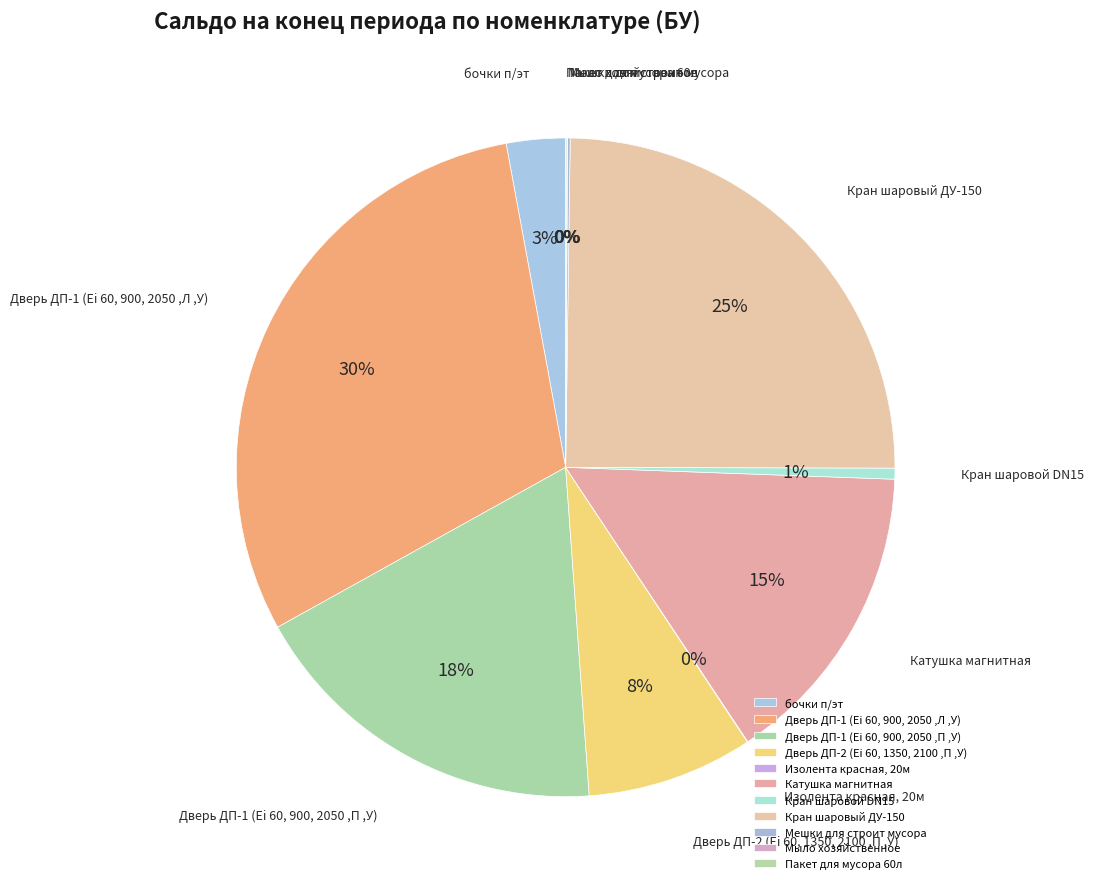

Do Дверь ДП-1 (Ei 60, 900, 2050 ,Л ,У) and Дверь ДП-2 (Ei 60, 1350, 2100 ,П ,У) together represent more than half of the pie?

No